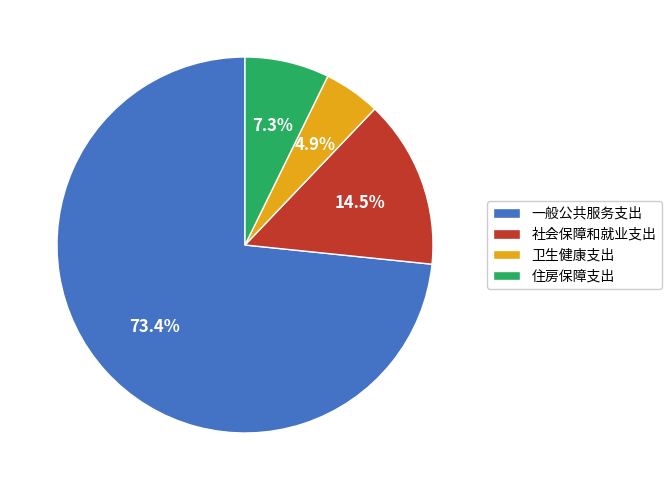

Is there any slice that represents more than half of the pie?

Yes